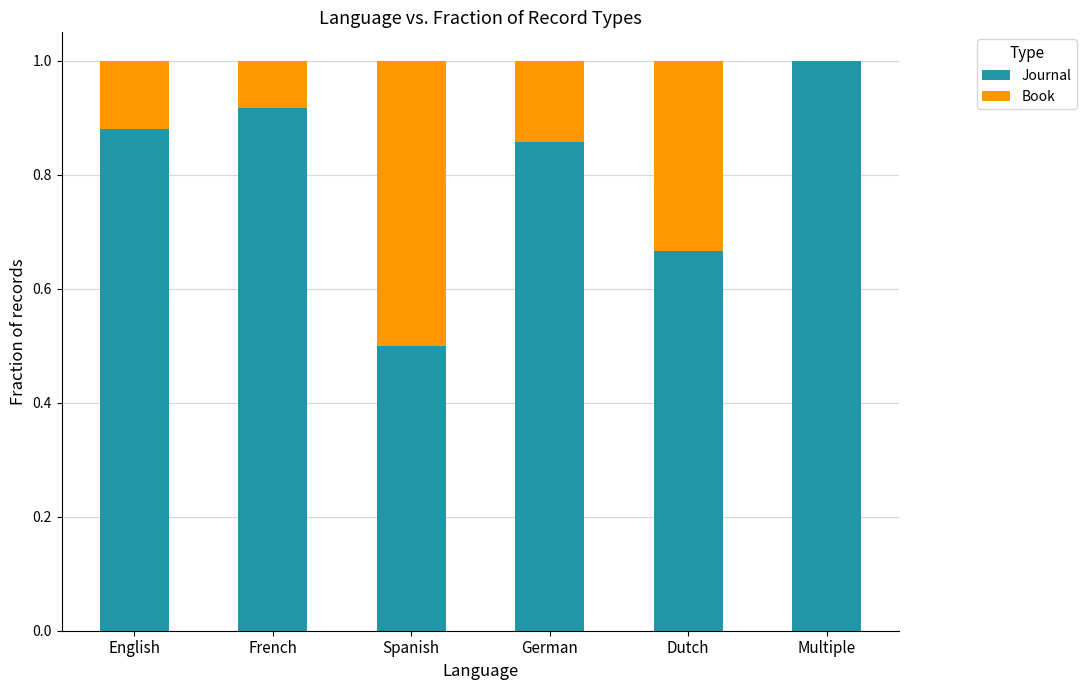

At which label is Journal closest to 0?

Spanish